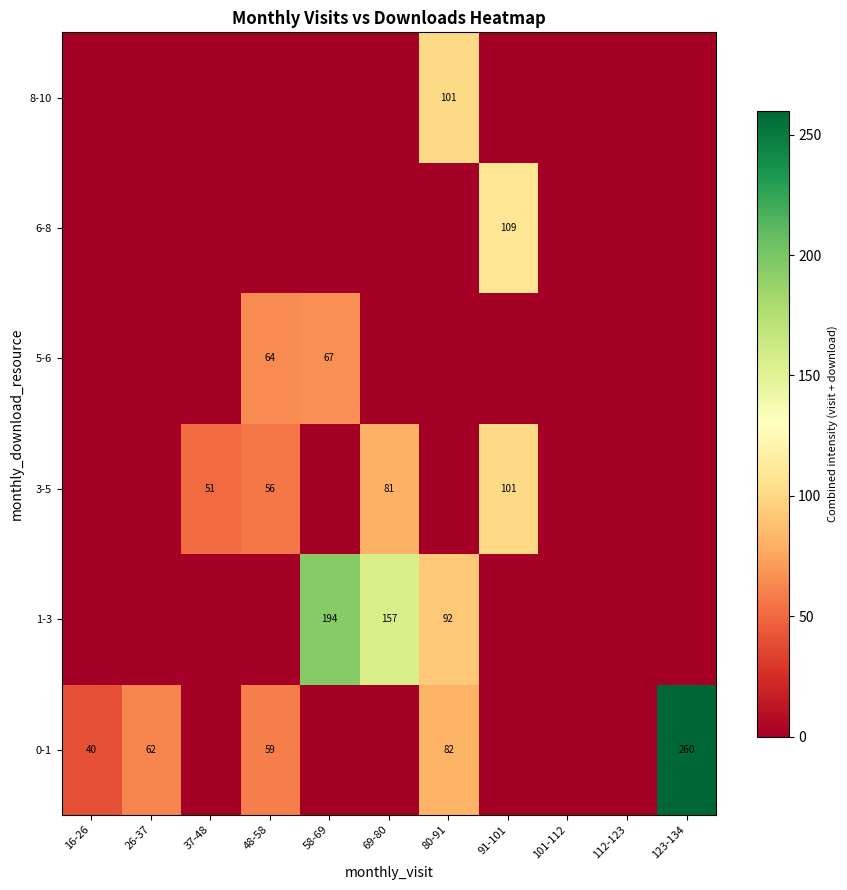

What is the difference between the 0-1 values at 26-37 and 80-91?

20